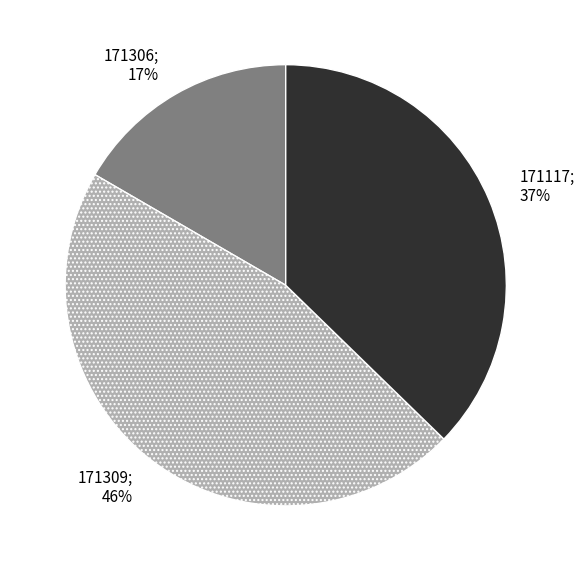

To the nearest percent, what is the difference between the largest and smallest slice percentages?

29%